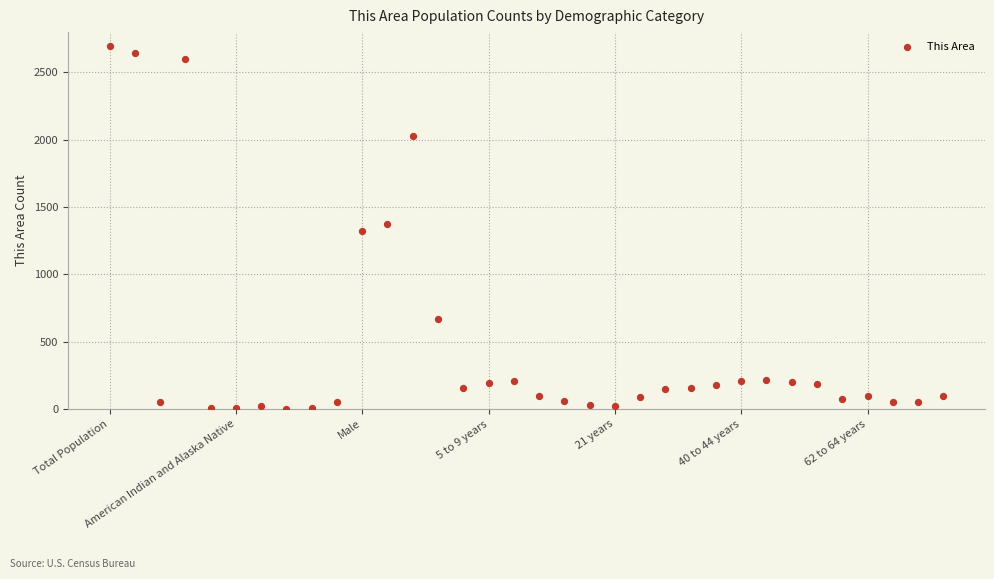

How many data points are displayed?

34